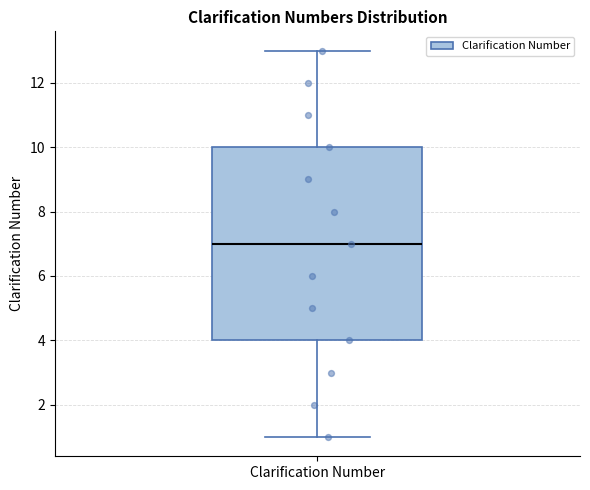

Where is the lower edge of the box for Clarification Number on the y-axis? The values are not printed on the chart, so give them approximately, as read against the axis.

4